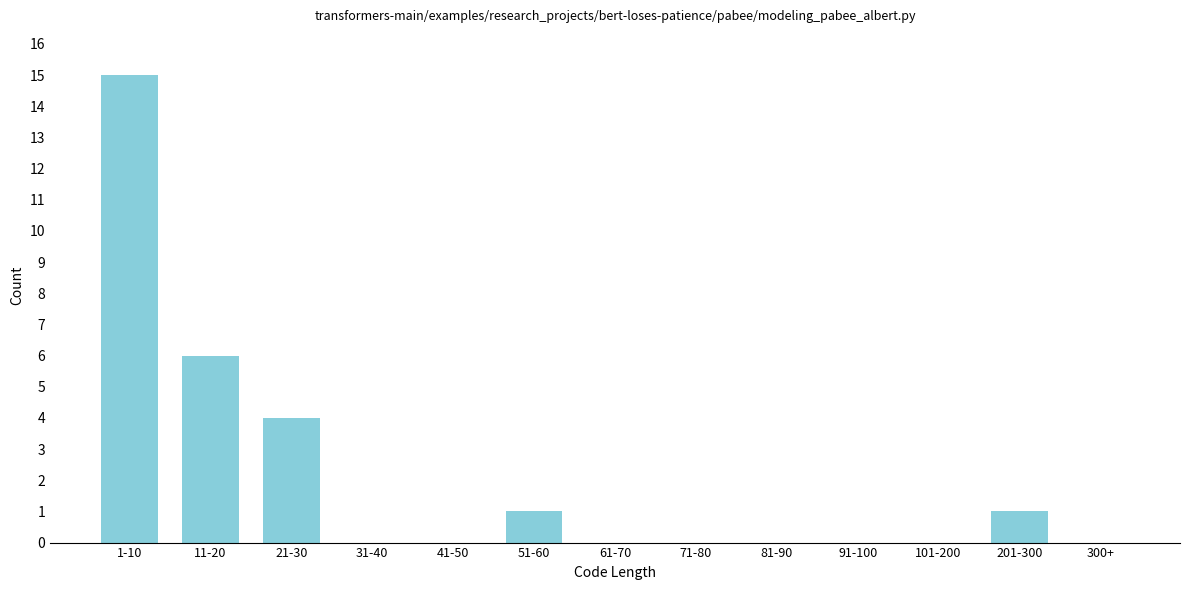

Reading right to left, list all the values displayed in this chart.

300+=0	201-300=1	101-200=0	91-100=0	81-90=0	71-80=0	61-70=0	51-60=1	41-50=0	31-40=0	21-30=4	11-20=6	1-10=15